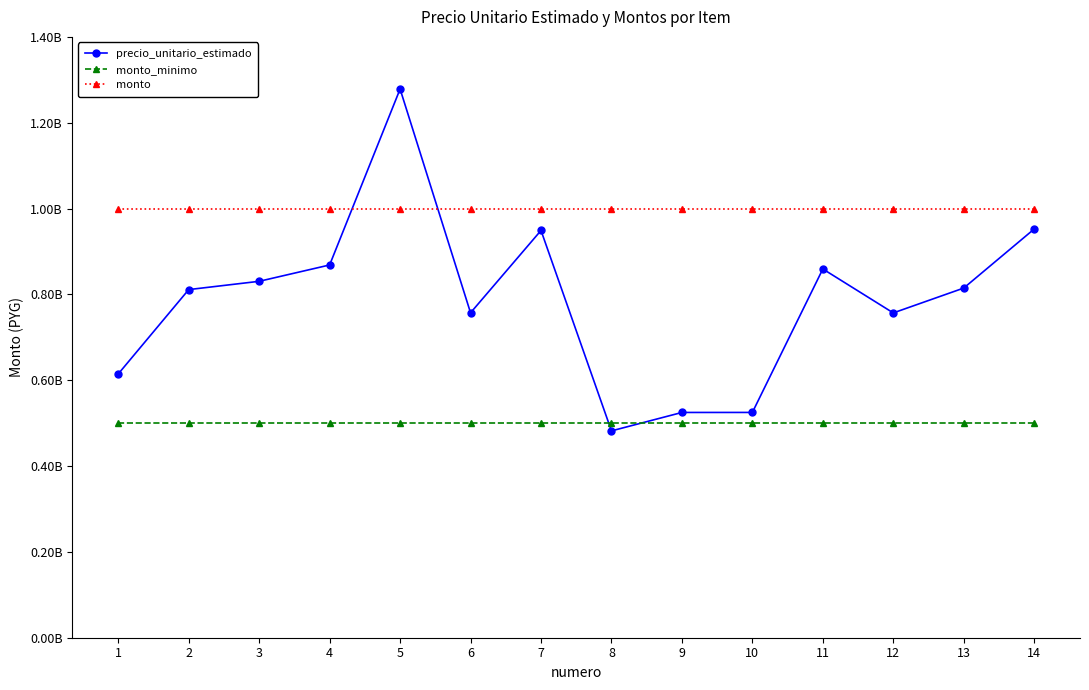

What is the value of the monto_minimo point at the 13th from the left?

500000000